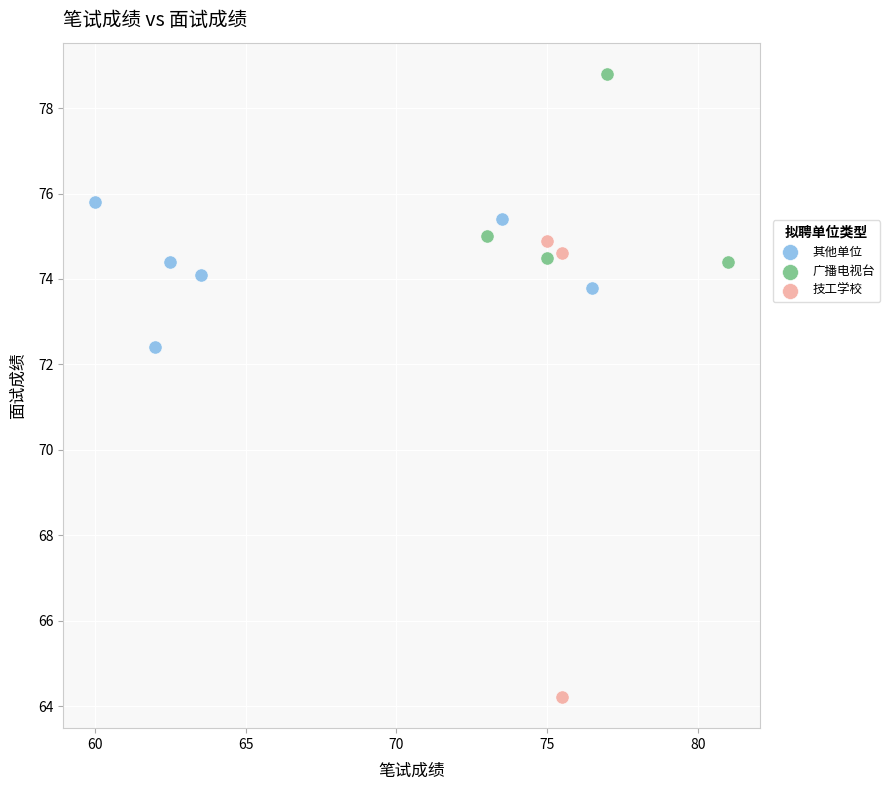

Which series has the largest Y range (max minus min)?

技工学校